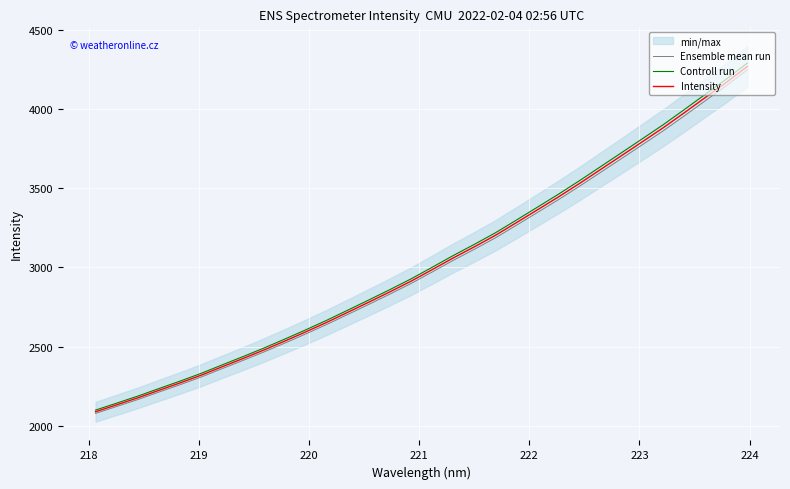

What is the average value of the Ensemble mean run series?

3016.5